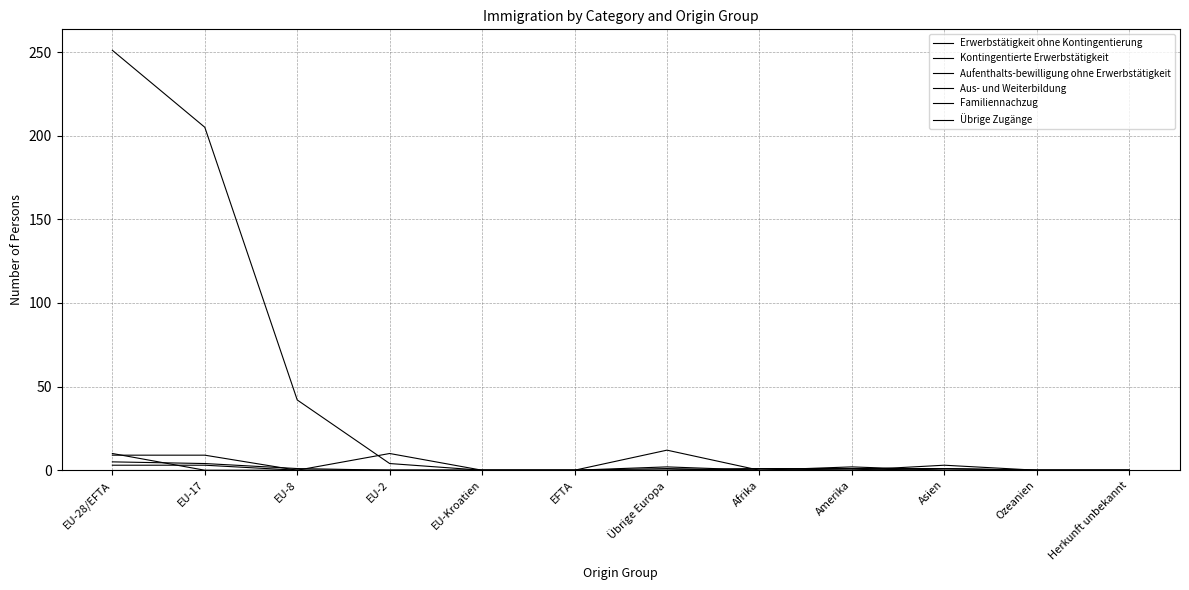

Is this an area chart (filled region under the line)?

No